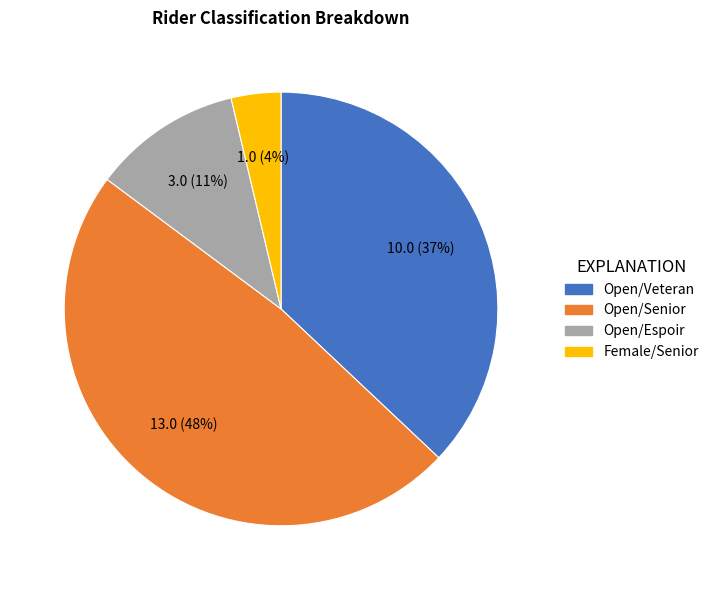

Combined, do Open/Senior and Female/Senior account for over 50%?

Yes